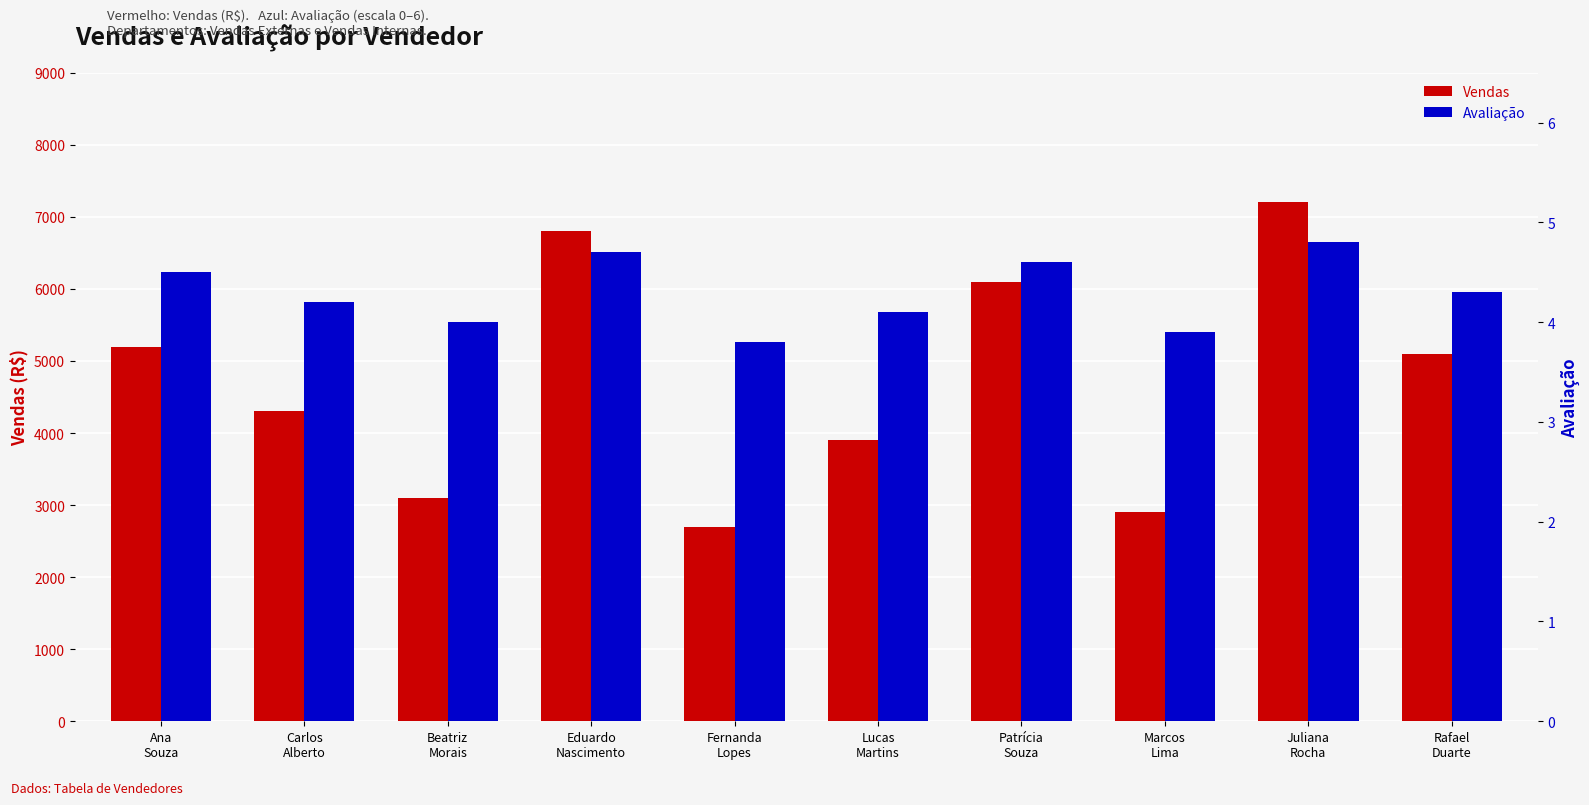

List the labels in order of Vendas value, smallest first.

Fernanda
Lopes, Marcos
Lima, Beatriz
Morais, Lucas
Martins, Carlos
Alberto, Rafael
Duarte, Ana
Souza, Patrícia
Souza, Eduardo
Nascimento, Juliana
Rocha